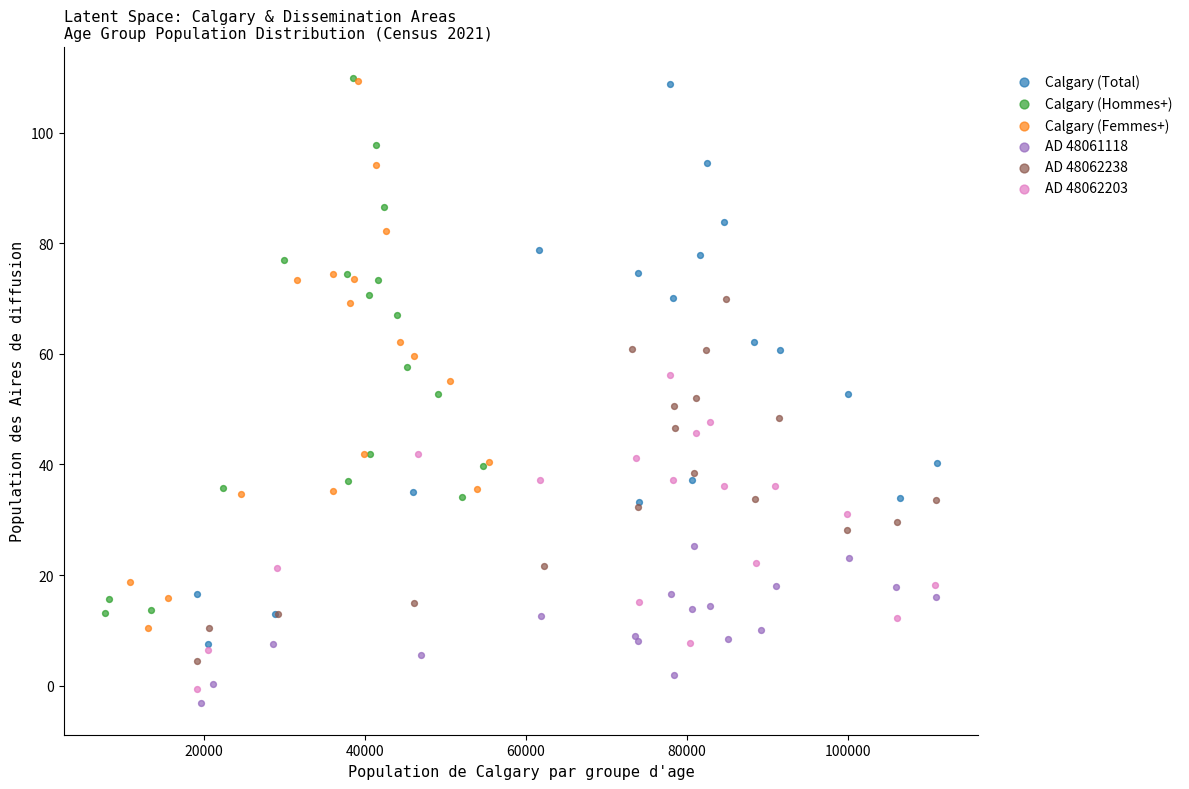

Which series has the widest spread of Y values?

Calgary (Total)